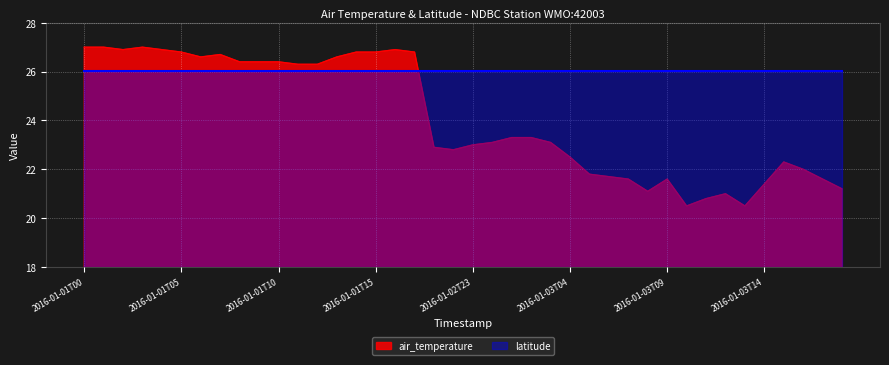

What is the difference between the values at 2016-01-01T13 and 2016-01-03T18?

5.4